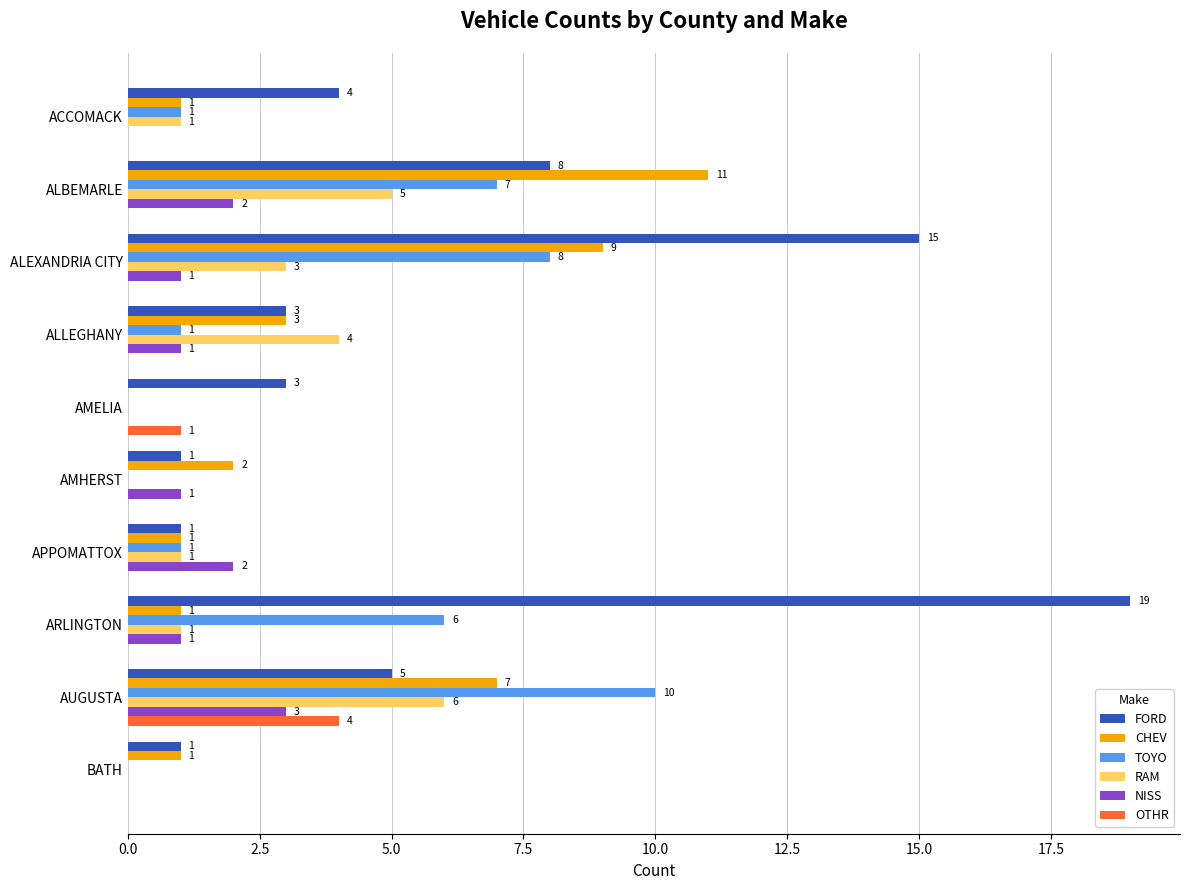

Which category has the highest value in the TOYO series?

AUGUSTA